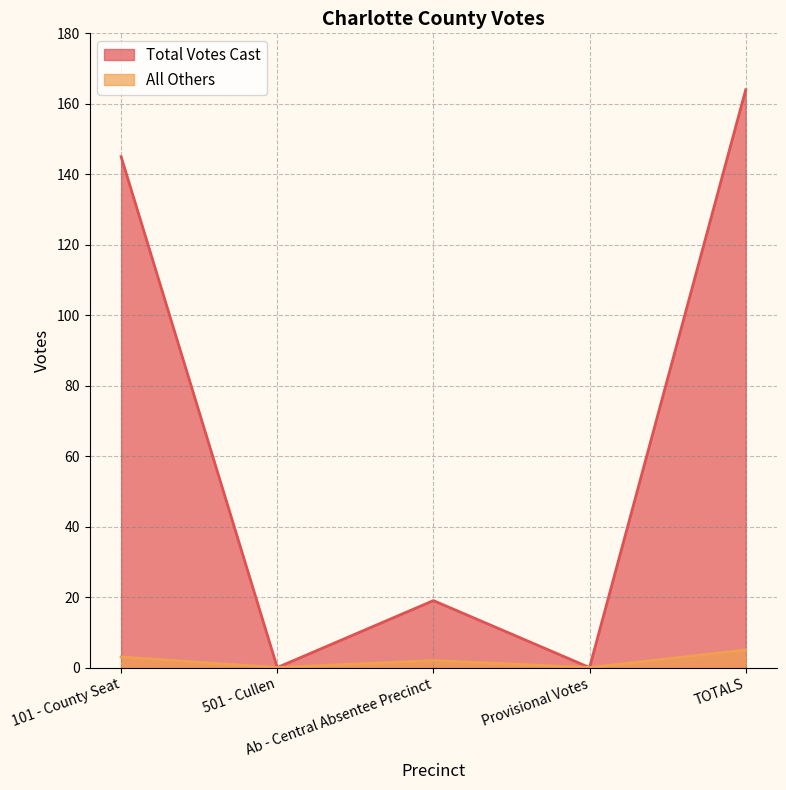

Does the chart display data point markers on the line(s)?

No